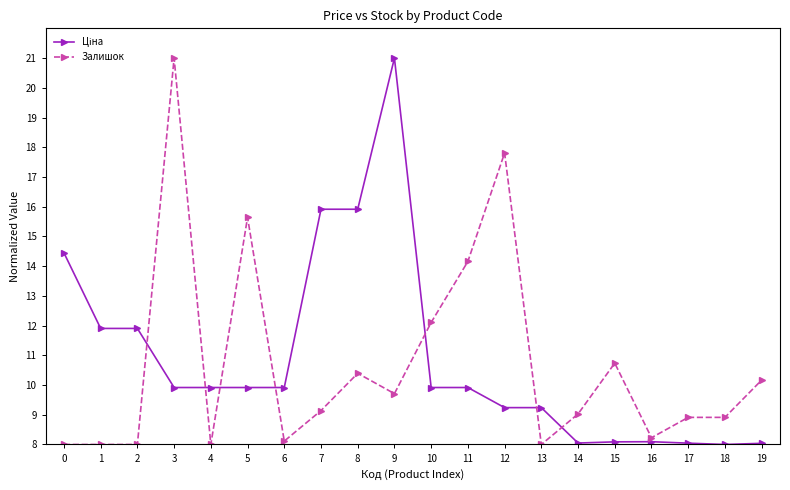

How many data points does each series have?

20